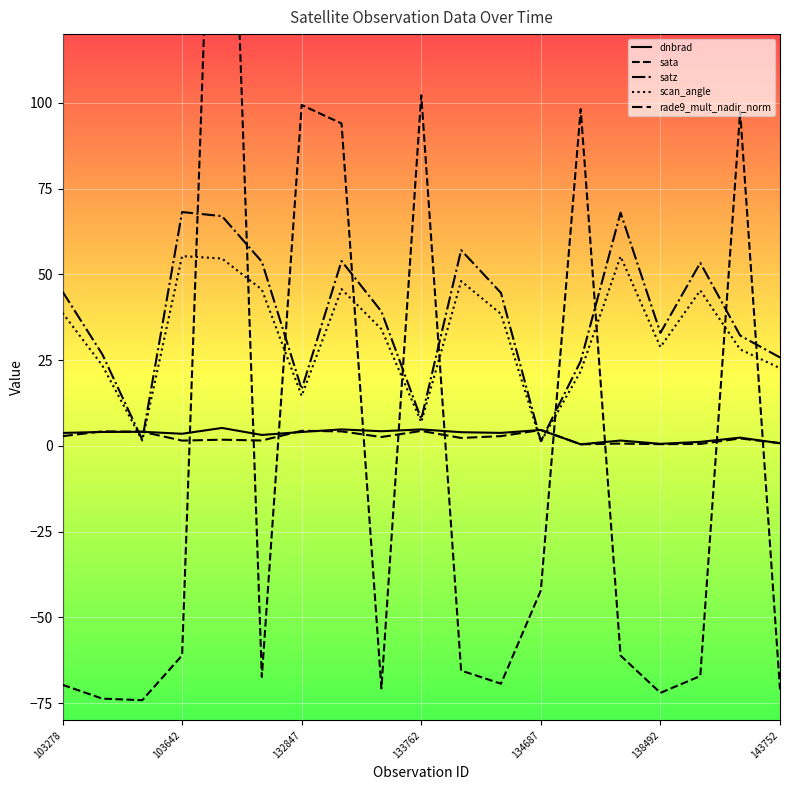

True or false: satz and rade9_mult_nadir_norm cross at least once.

True